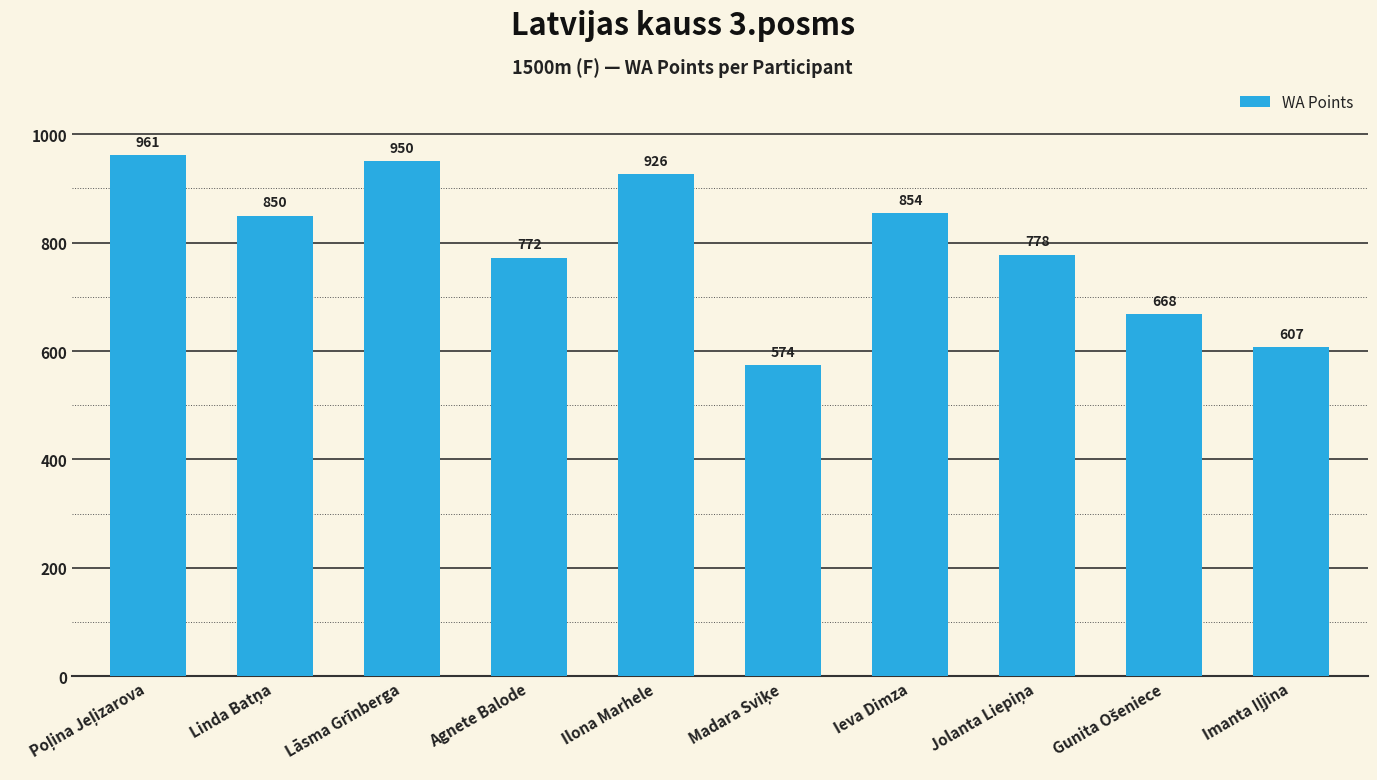

Reading left to right, list all the values displayed in this chart.

961	850	950	772	926	574	854	778	668	607